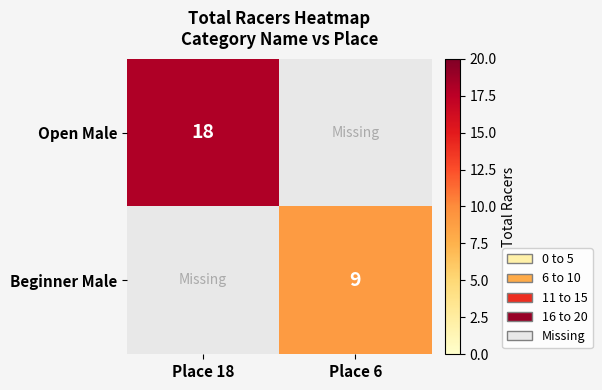

Is it true that Open Male equals 18 at Place 18?

True